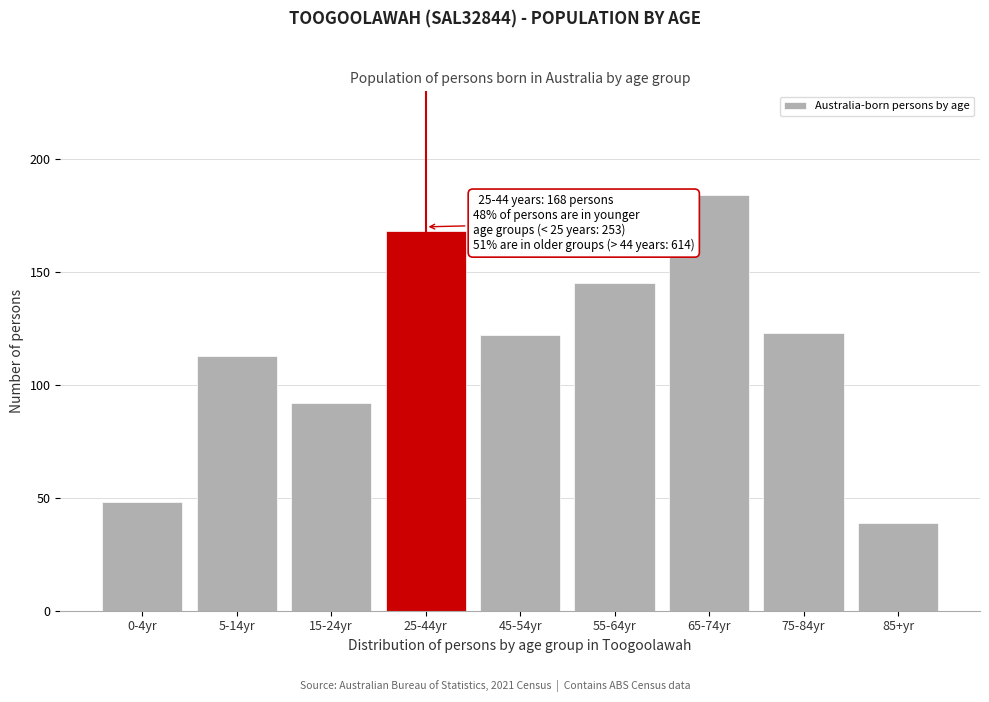

Reading left to right, list all the values displayed in this chart.

0-4yr=48	5-14yr=113	15-24yr=92	25-44yr=168	45-54yr=122	55-64yr=145	65-74yr=184	75-84yr=123	85+yr=39